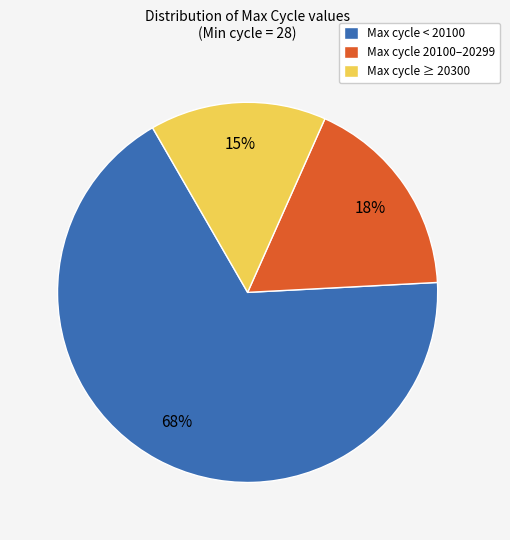

Do Max cycle 20100–20299 and Max cycle < 20100 together represent more than half of the pie?

Yes